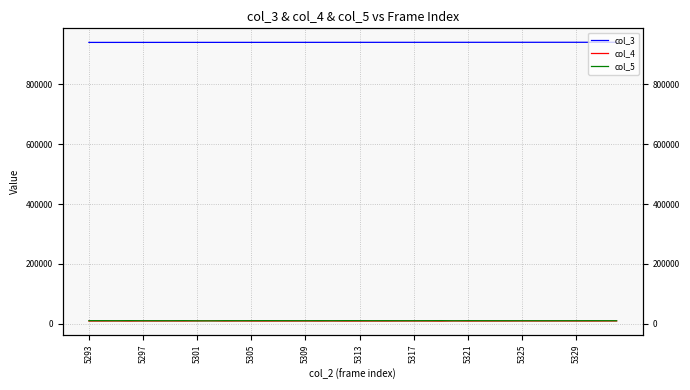

Between 14 and 16, which series saw the biggest shift?

col_5